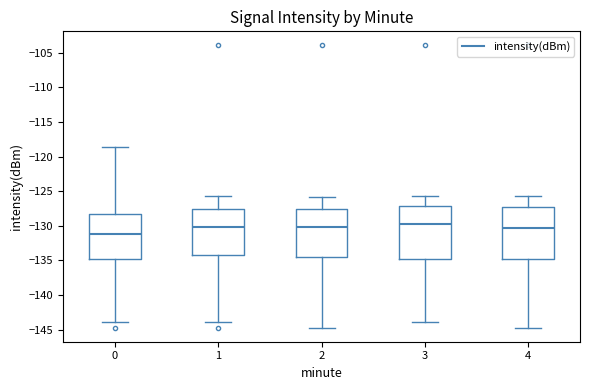

Reading left to right, read every box against the y-axis: the position of its median line, the range the box covers, and the ends of its whiskers. The values are not printed on the chart, so give them approximately, as read against the axis.

0: median -131.0, box -135.0 to -128.5, whiskers -144.0 to -118.5
1: median -130.0, box -134.0 to -127.5, whiskers -144.0 to -125.5
2: median -130.0, box -134.5 to -127.5, whiskers -144.5 to -126.0
3: median -129.5, box -135.0 to -127.0, whiskers -144.0 to -125.5
4: median -130.5, box -135.0 to -127.0, whiskers -144.5 to -125.5